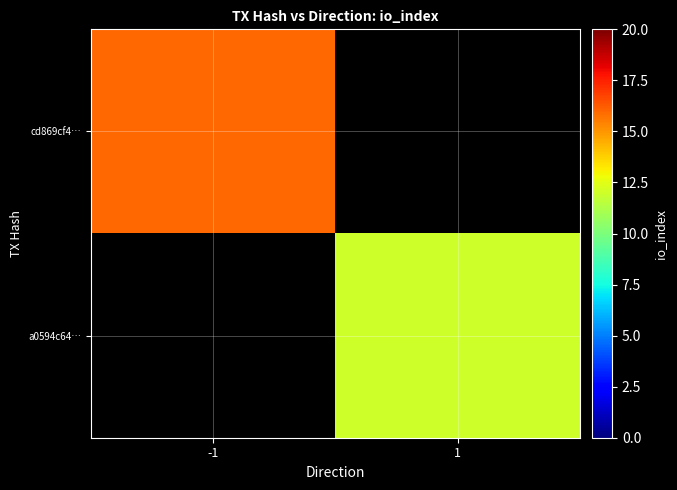

At how many categories does at least one series exceed 15?

1